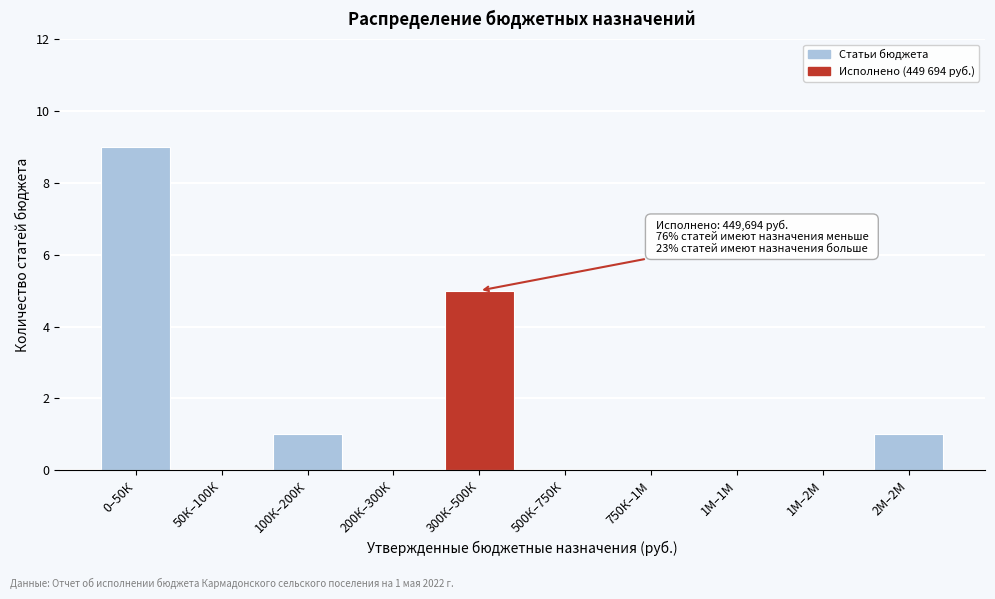

Reading right to left, what are all the values shown in this chart?

2М–2М=1	1М–2М=0	1М–1М=0	750К–1М=0	500К–750К=0	300К–500К=5	200К–300К=0	100К–200К=1	50К–100К=0	0–50К=9